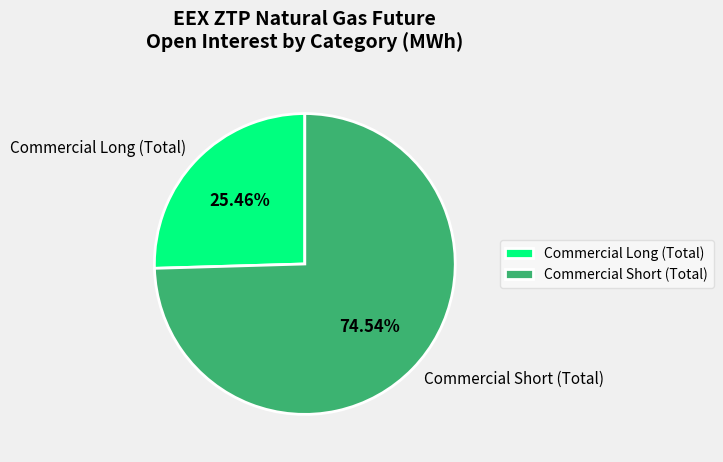

To the nearest percent, what is the average slice percentage?

50%